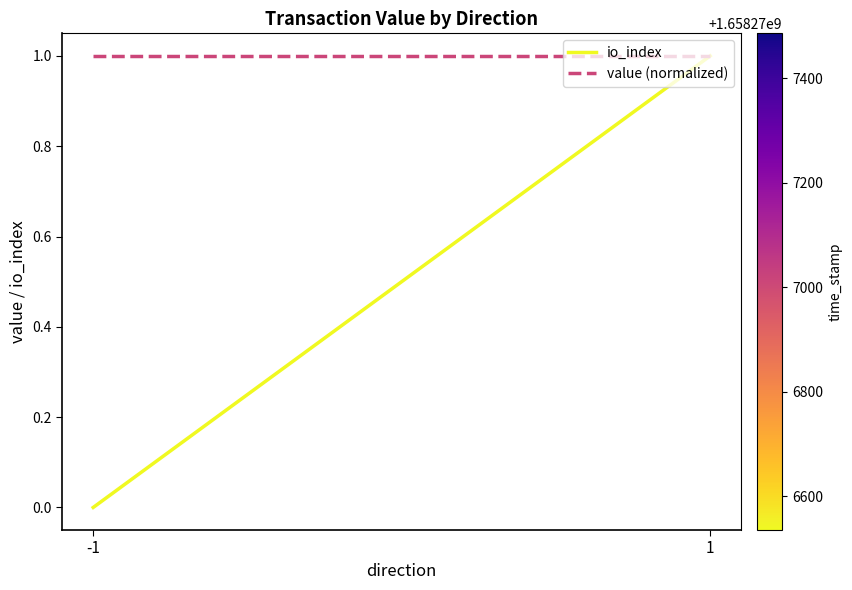

The value (normalized) series shows 1 at -1. True or false?

False